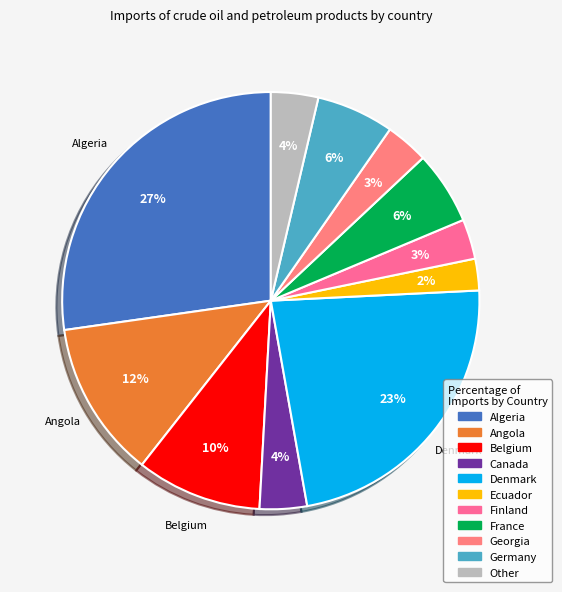

Is it true that Denmark is 14% of the pie?

False